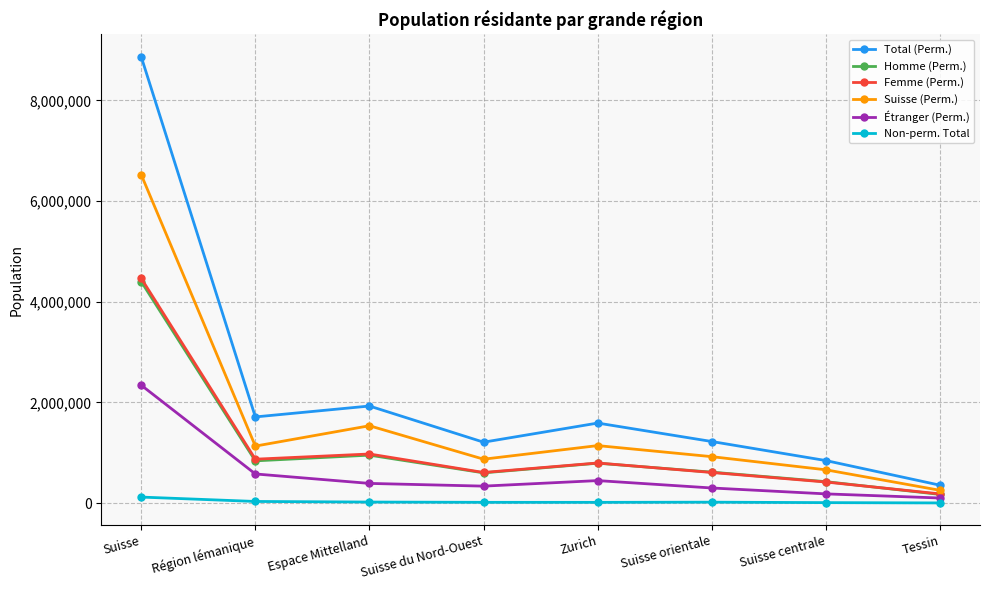

Between Suisse and Suisse centrale, which series saw the biggest shift?

Total (Perm.)